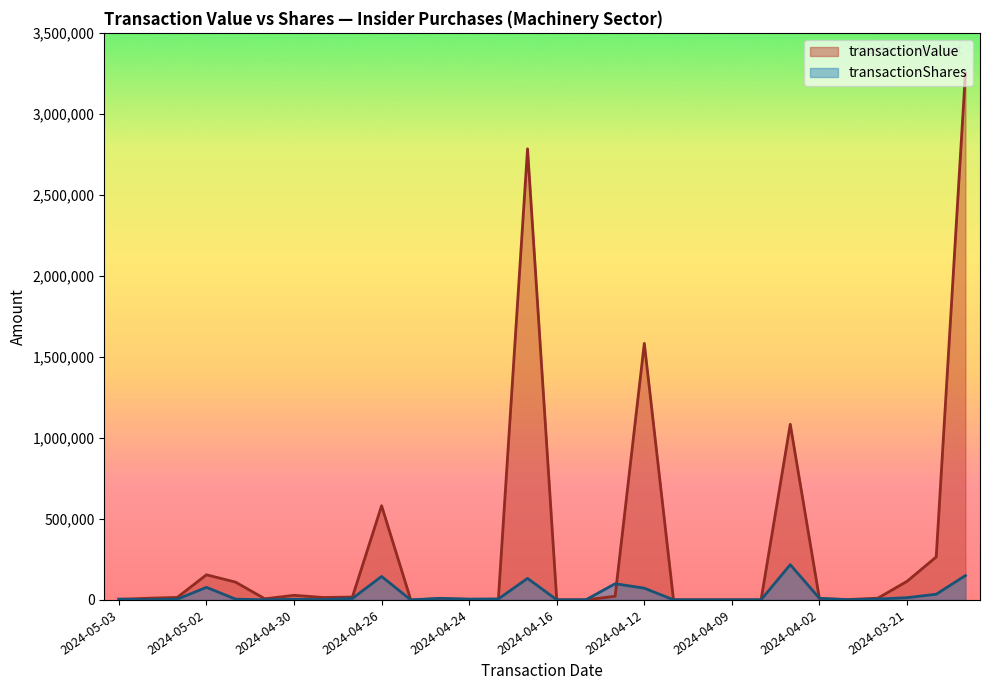

How many times do transactionValue and transactionShares cross each other?

9